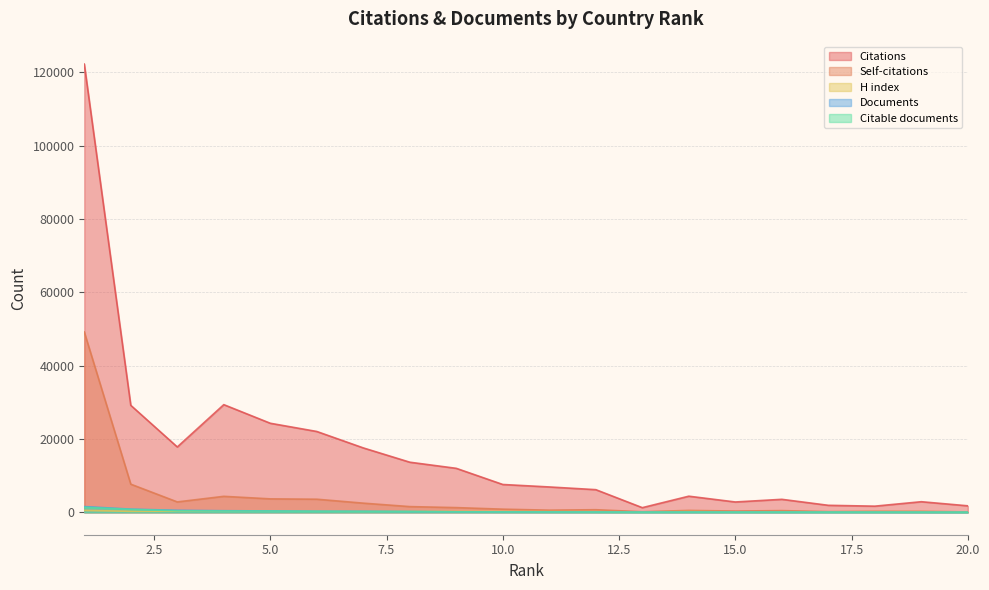

True or false: H index and Citations intersect in this chart.

False